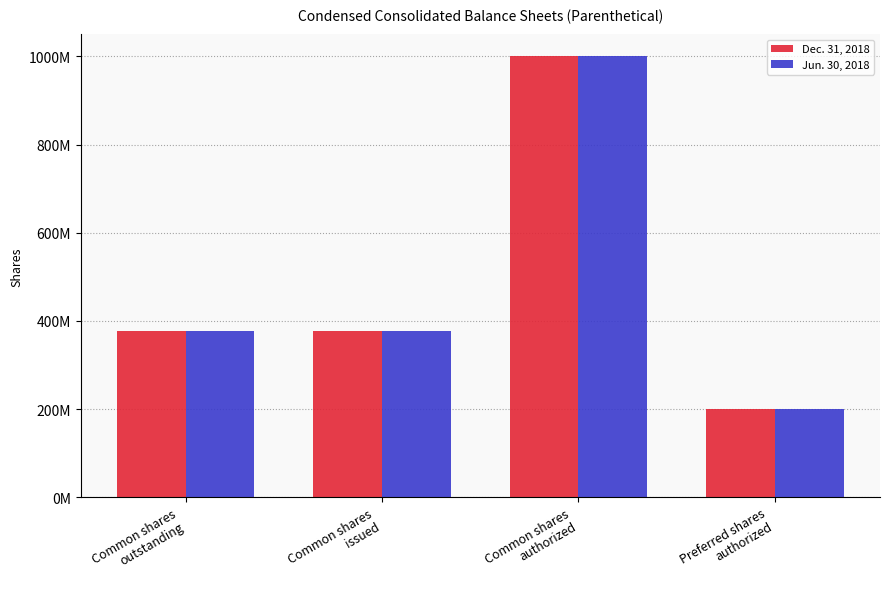

Reading right to left, what are all the values shown in this chart?

Dec. 31, 2018: 200000000	1000000000	376275500	376275500
Jun. 30, 2018: 200000000	1000000000	376275500	376275500